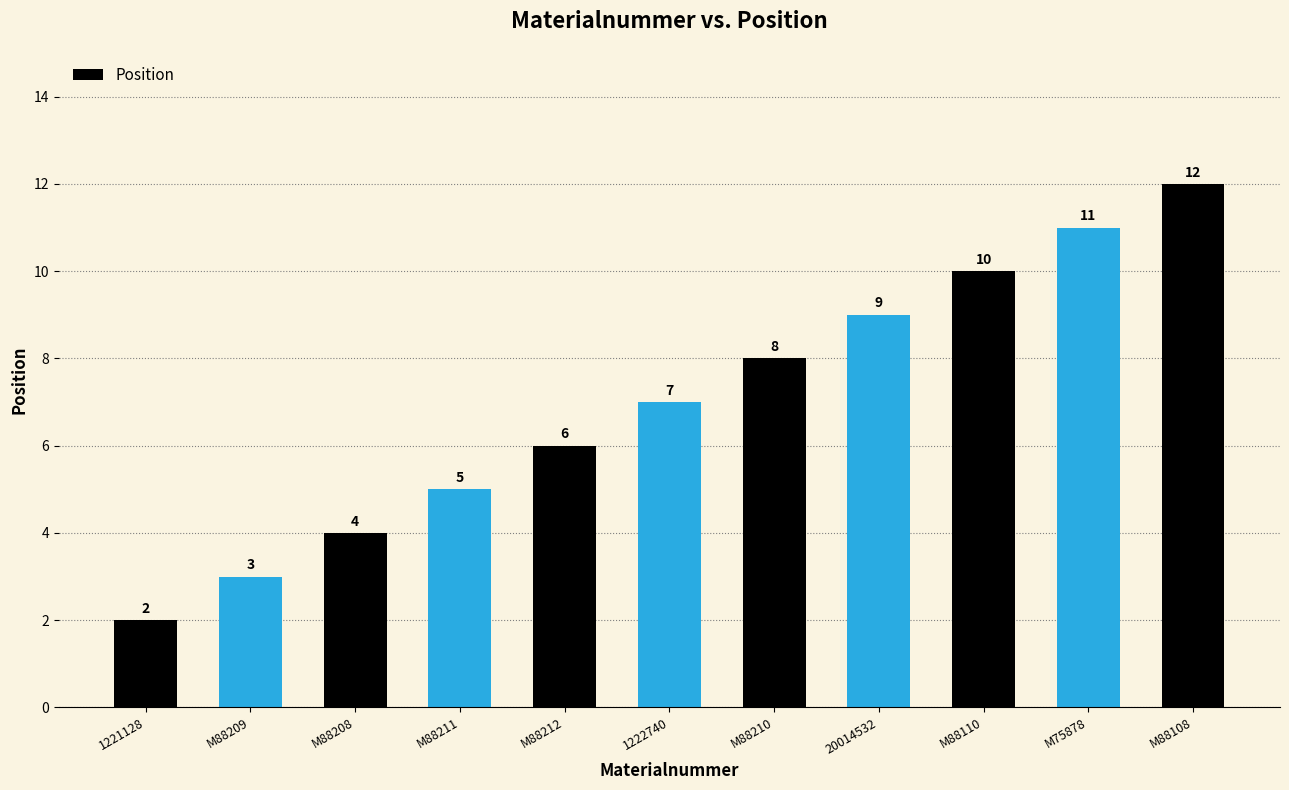

Which has a higher value, M88110 or M88211?

M88110